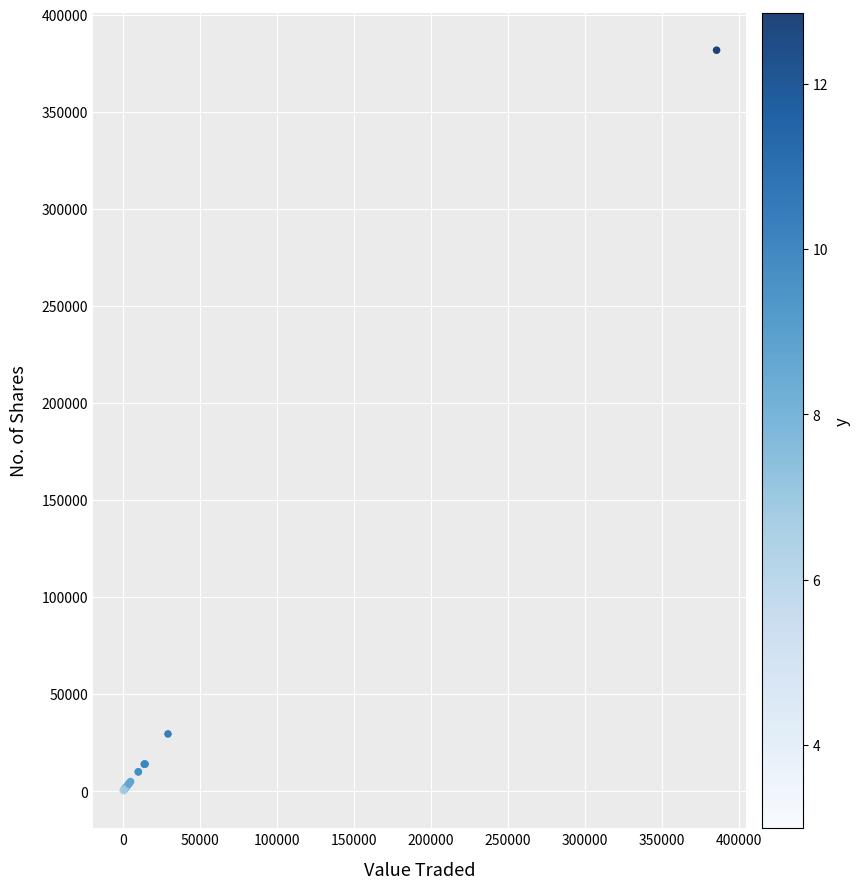

What Y value in the scatter plot is closest to 190873?

29521